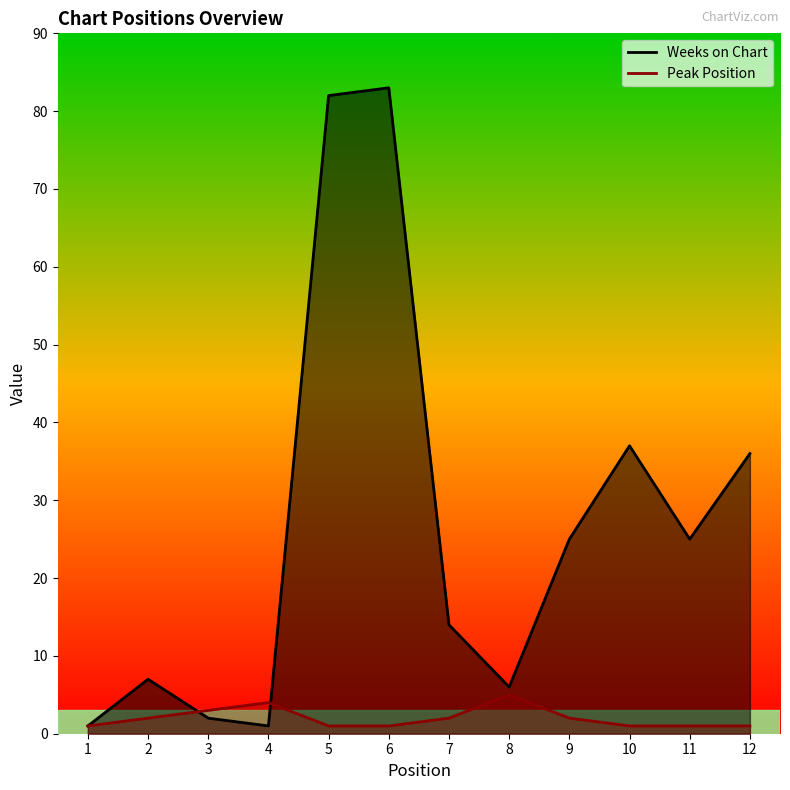

True or false: Weeks on Chart has a value of 6 at 8.

True